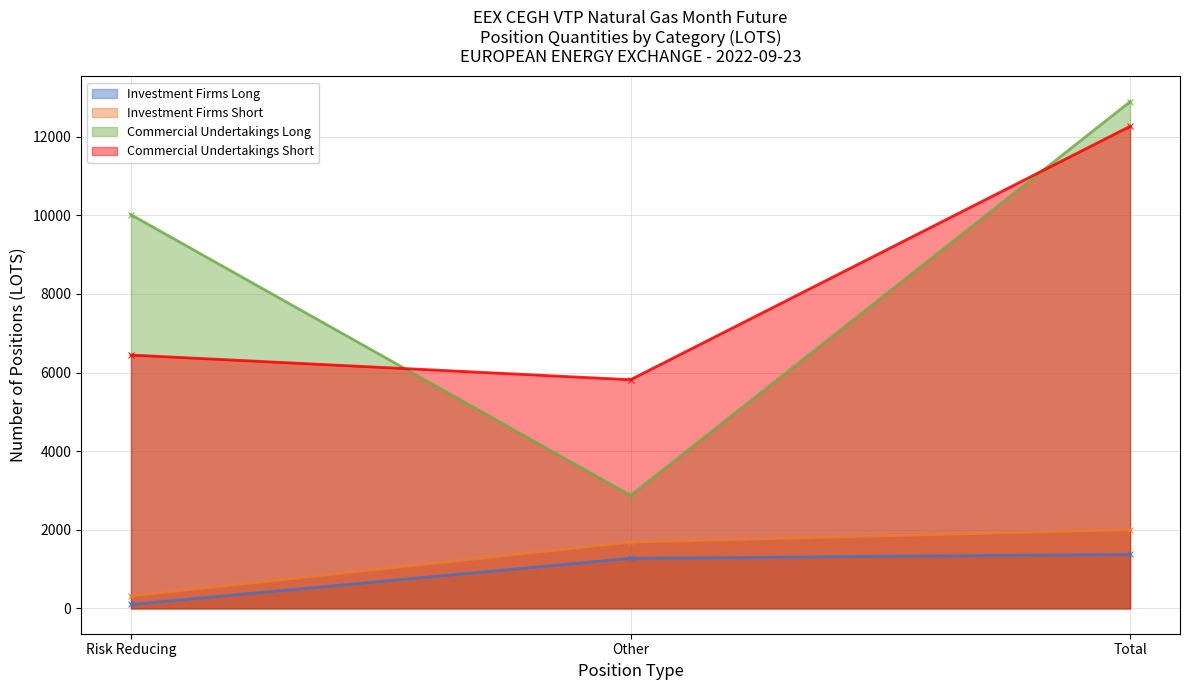

What is the maximum value for Commercial Undertakings Long?

12889